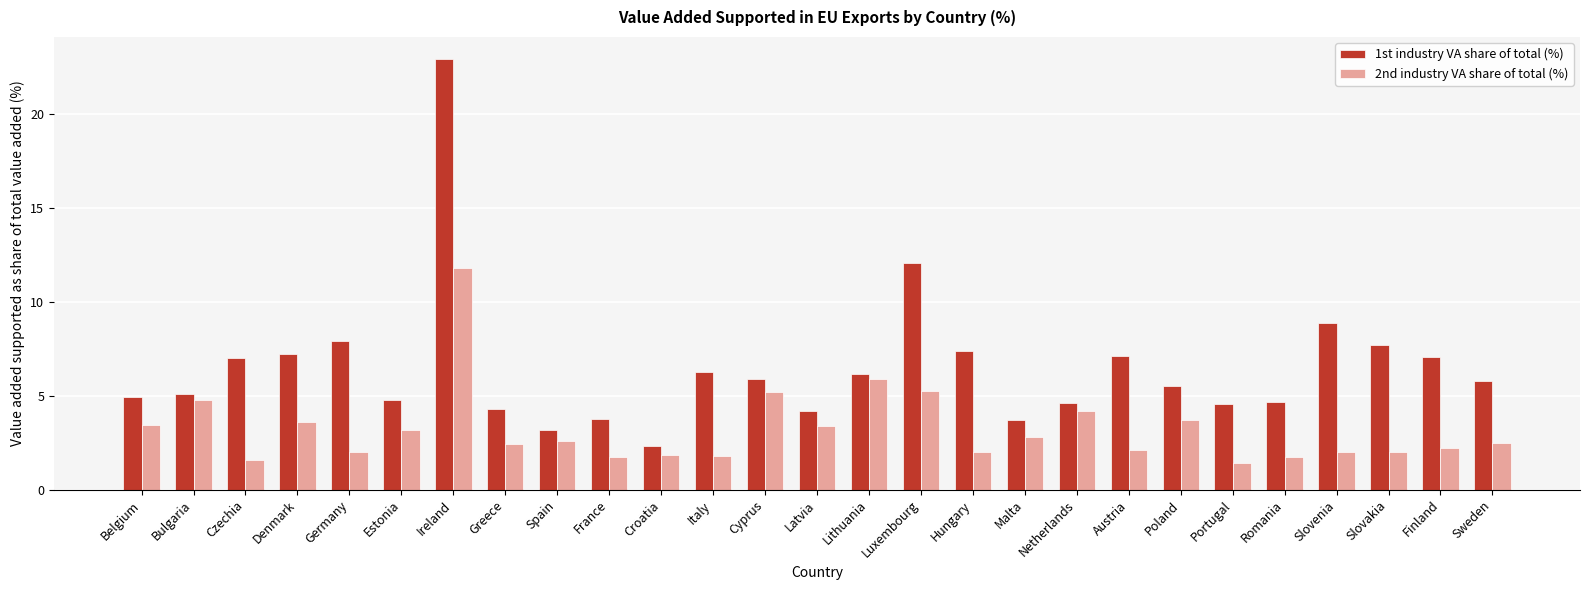

What is the difference between the maximum and minimum values in the 2nd industry VA share of total (%) series?

10.4